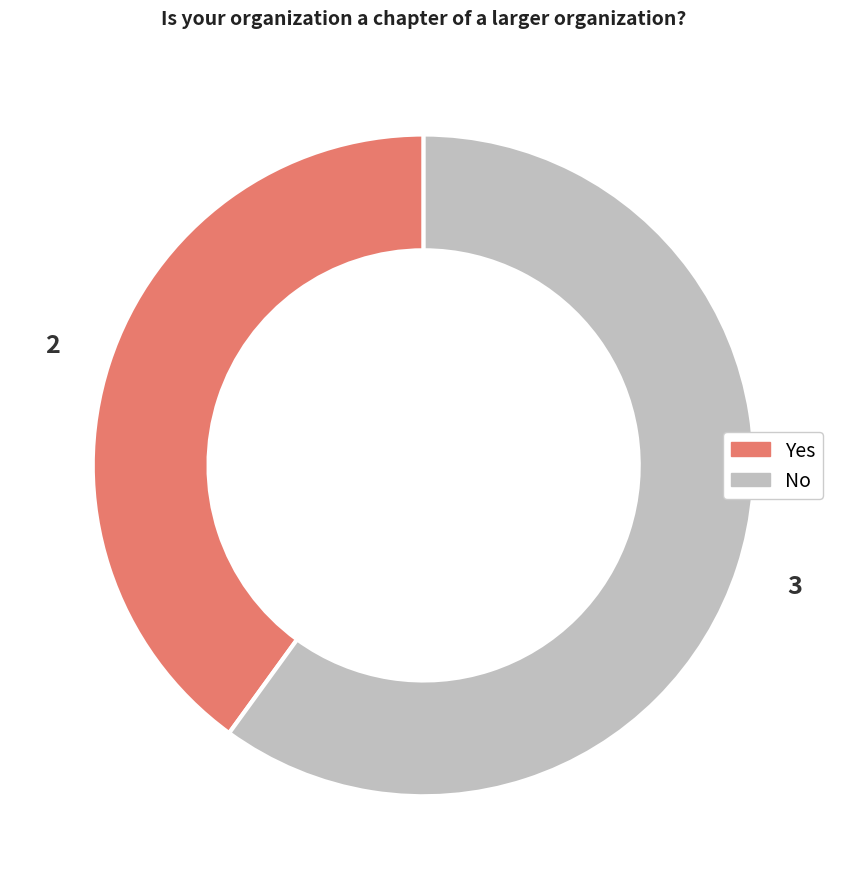

Does Yes account for over 50% of the chart?

No